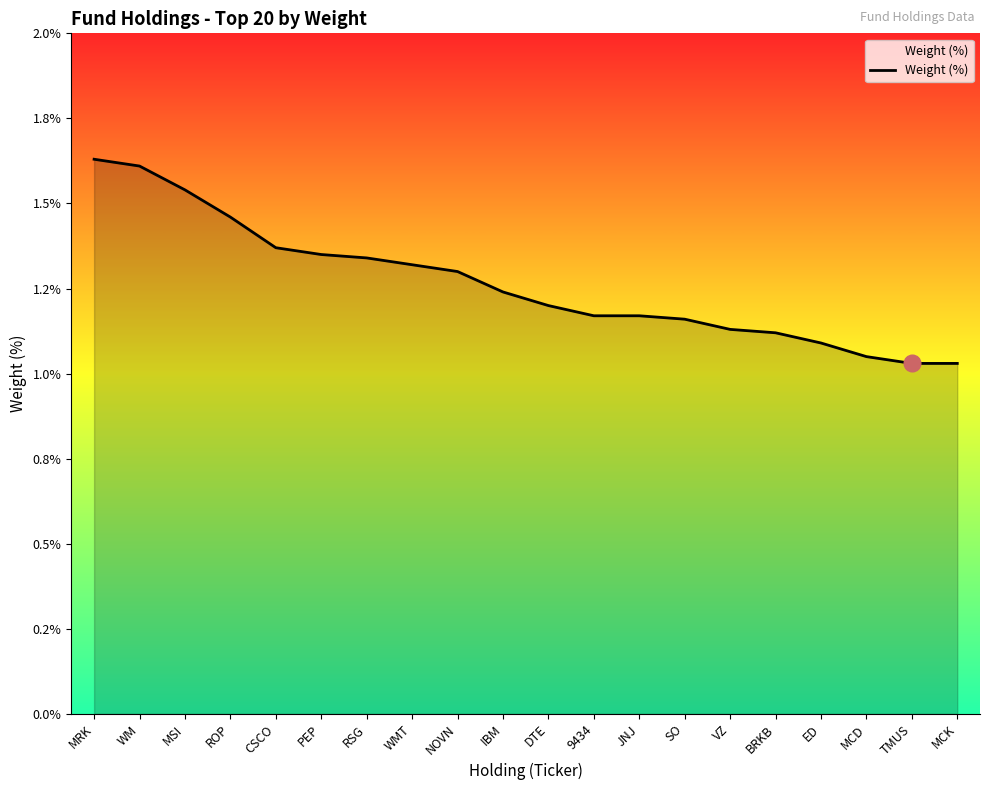

What is the difference between the maximum and minimum values?

0.6